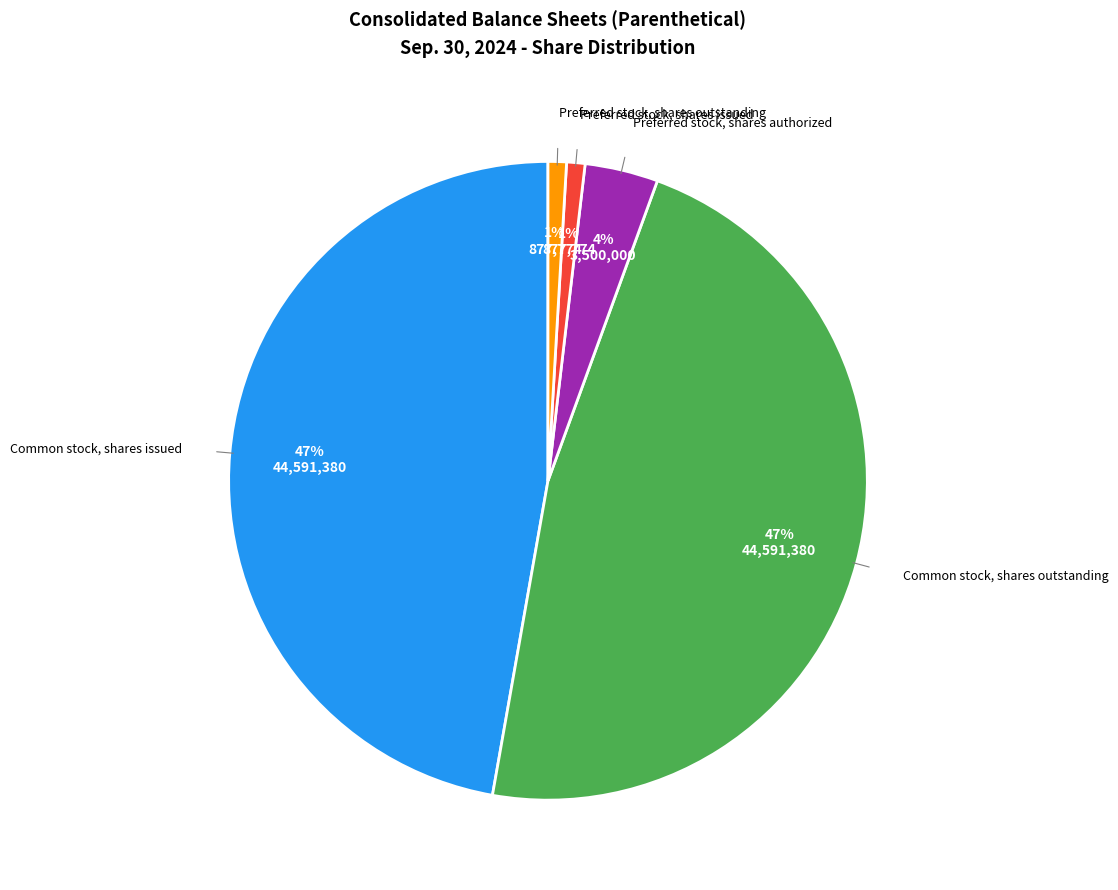

To the nearest percent, what is the average slice percentage?

20%